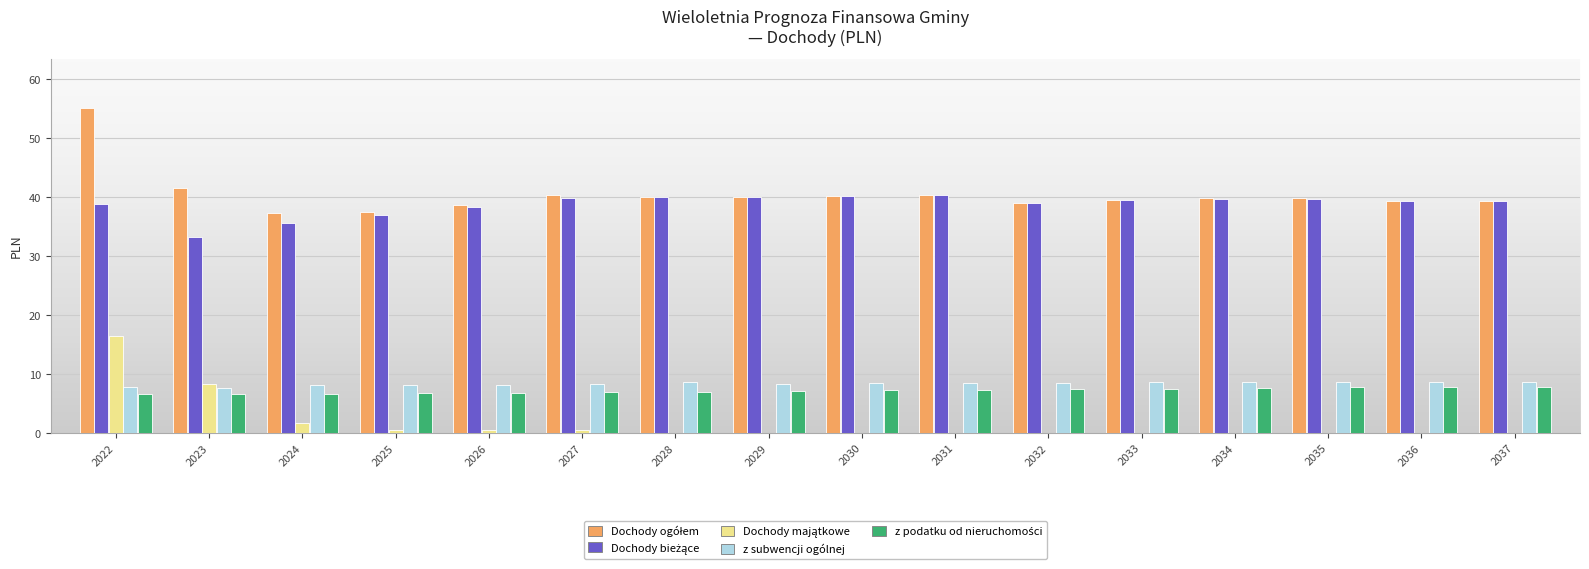

What is the total value across all series at 2024?

89.2